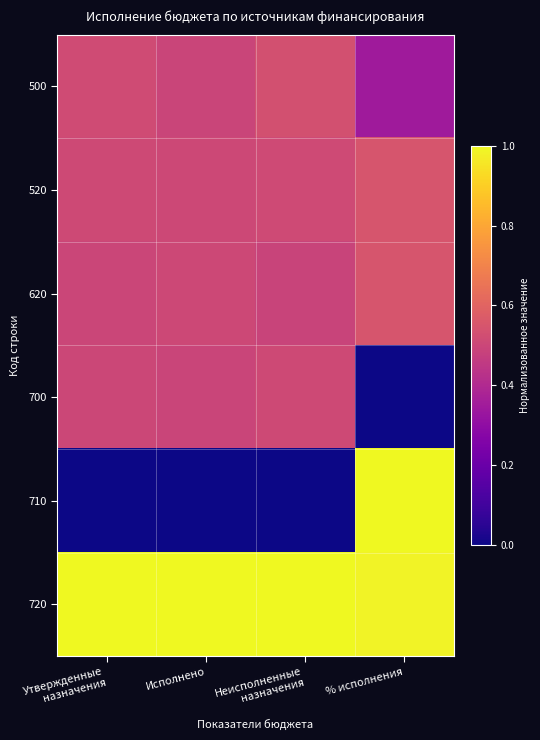

What is the greatest value displayed?

1.0